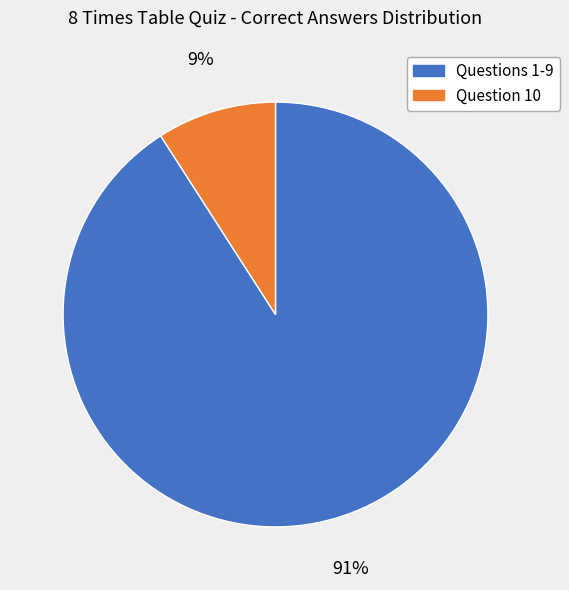

To the nearest percent, what is the average slice percentage?

50%